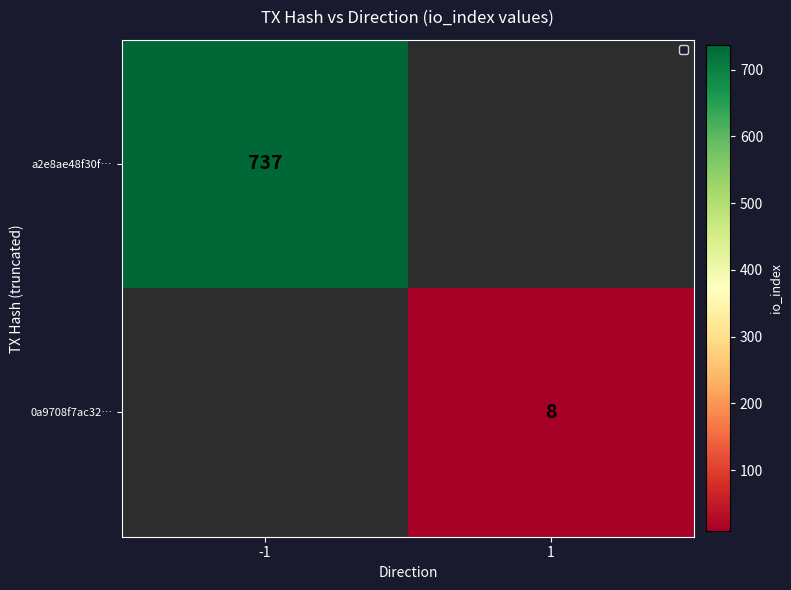

The value of 0a9708f7ac32… at 1 is 8. True or false?

True